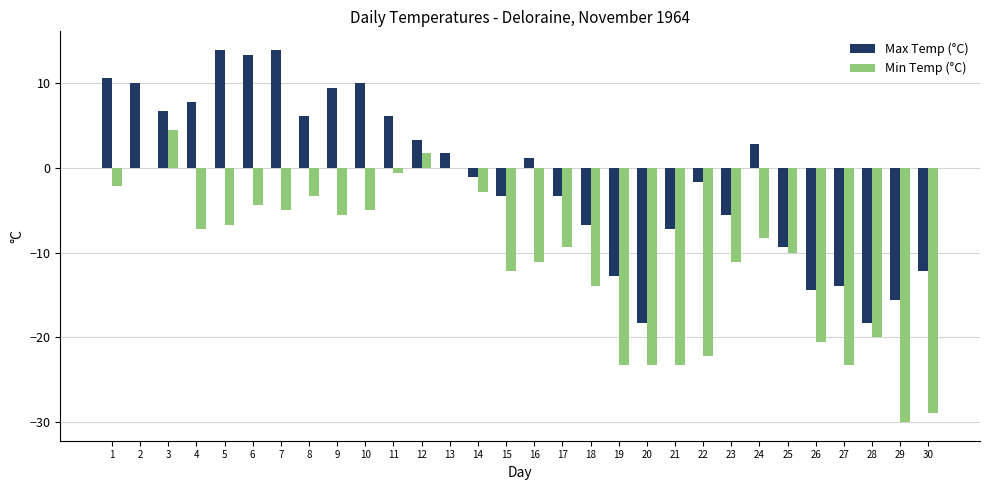

Reading right to left, what are all the values shown in this chart?

Max Temp (°C): -12.2	-15.6	-18.3	-13.9	-14.4	-9.4	2.8	-5.6	-1.7	-7.2	-18.3	-12.8	-6.7	-3.3	1.1	-3.3	-1.1	1.7	3.3	6.1	10.0	9.4	6.1	13.9	13.3	13.9	7.8	6.7	10.0	10.6
Min Temp (°C): -28.9	-30.0	-20.0	-23.3	-20.6	-10.0	-8.3	-11.1	-22.2	-23.3	-23.3	-23.3	-13.9	-9.4	-11.1	-12.2	-2.8	0.0	1.7	-0.6	-5.0	-5.6	-3.3	-5.0	-4.4	-6.7	-7.2	4.4	0.0	-2.2